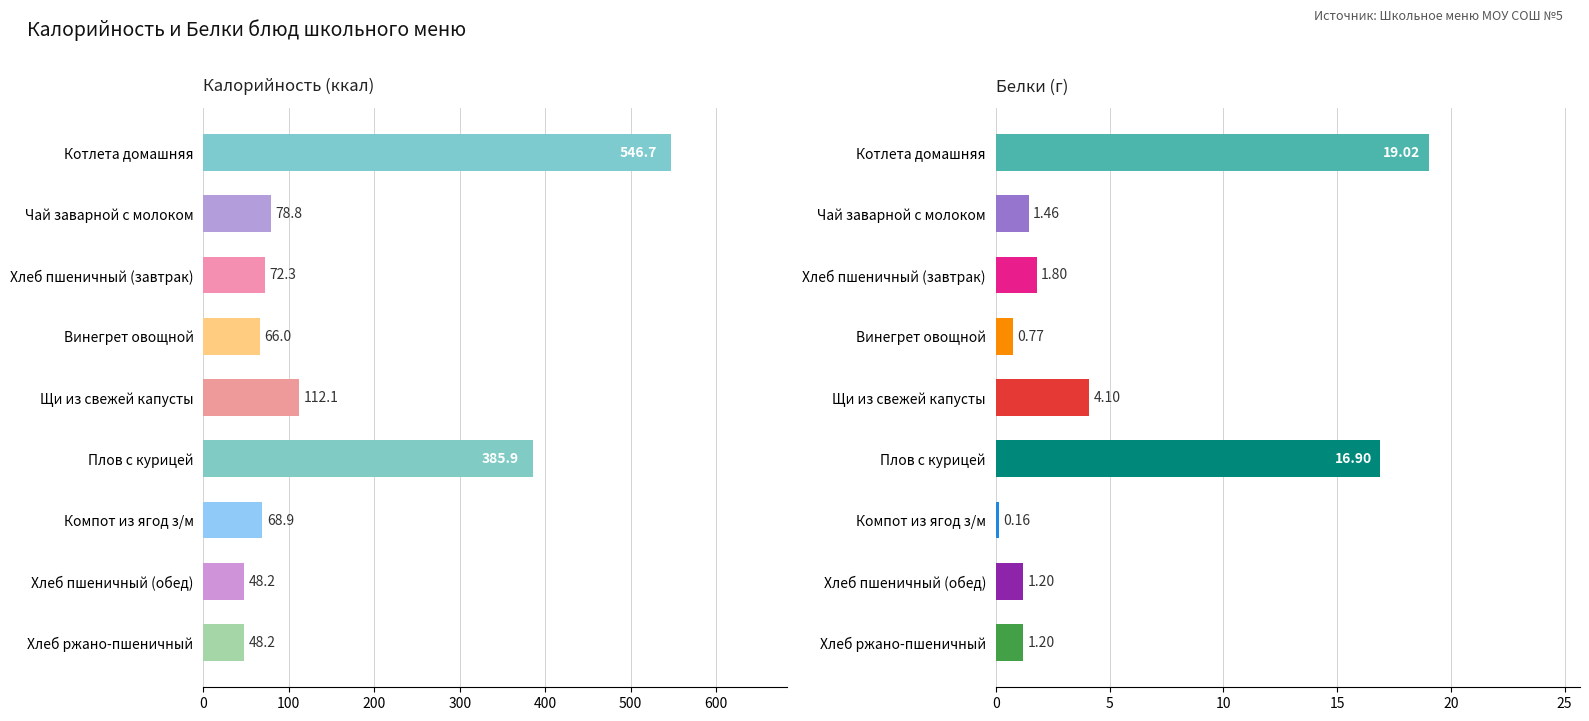

Between Хлеб ржано-пшеничный and Винегрет овощной, which is larger?

Винегрет овощной